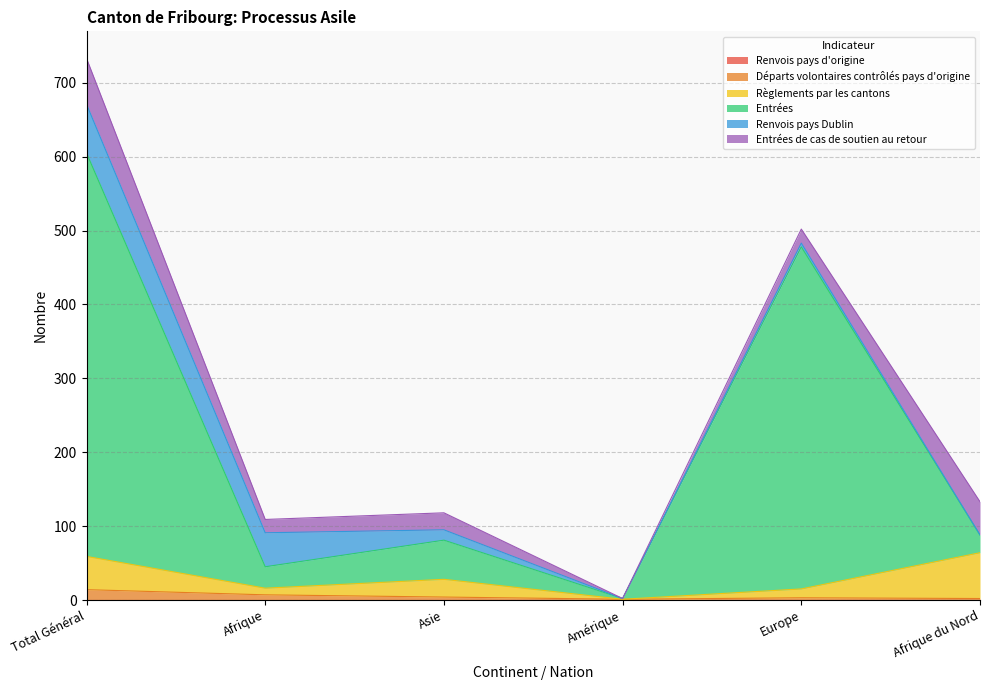

At which category is the sum across all series the highest?

Total Général